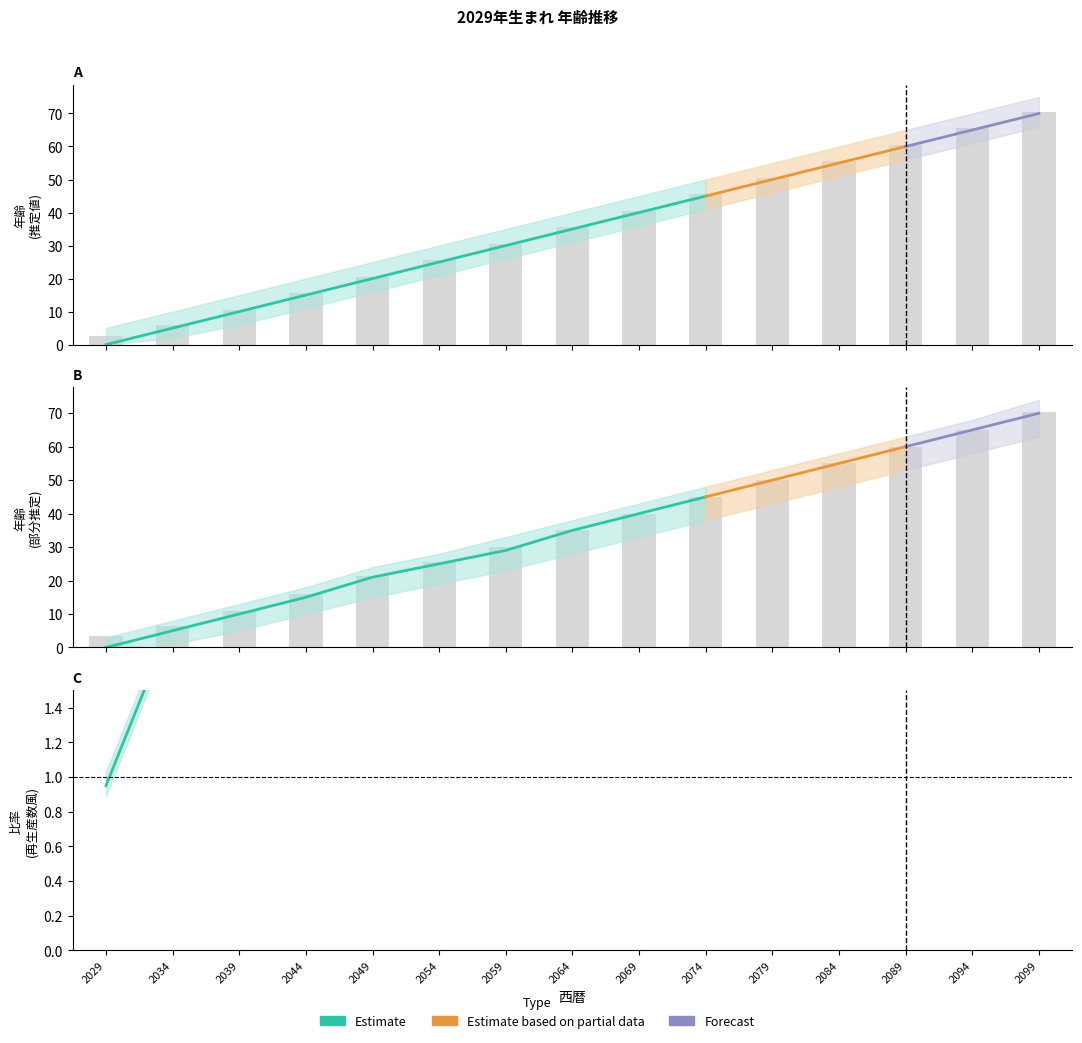

True or false: 西暦_upper has a value of 23 at 2039.

False